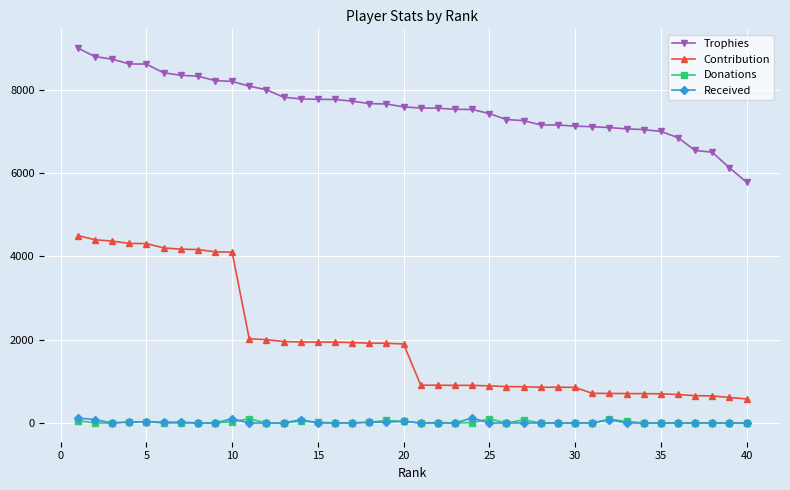

Which series has the largest total across all categories?

Trophies